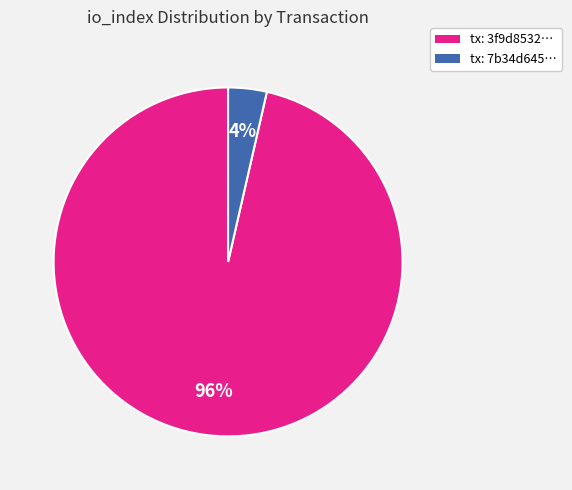

True or false: tx: 3f9d8532… accounts for 96% of the total.

True